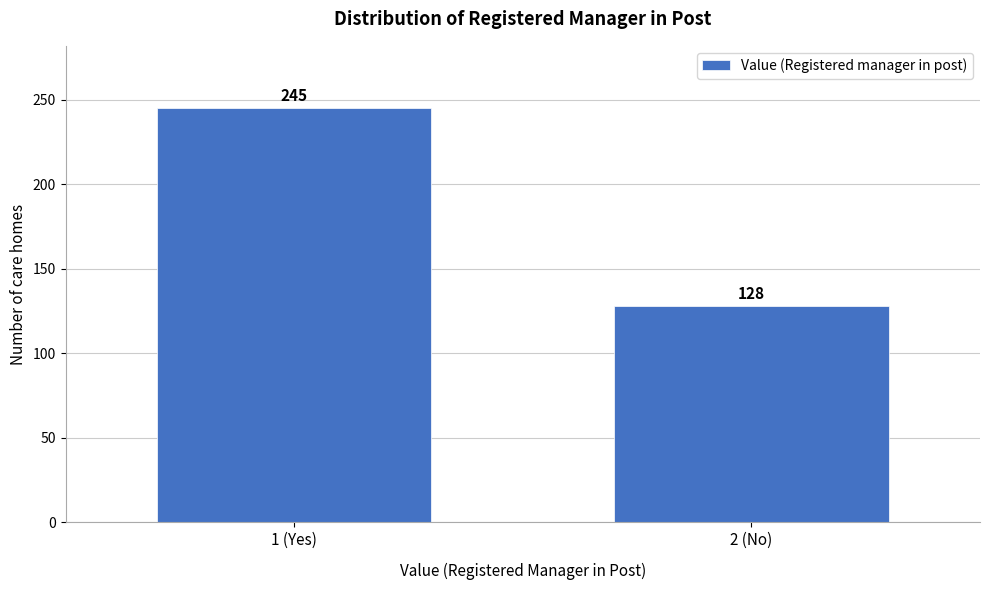

Reading right to left, transcribe all the data shown in this chart.

128	245